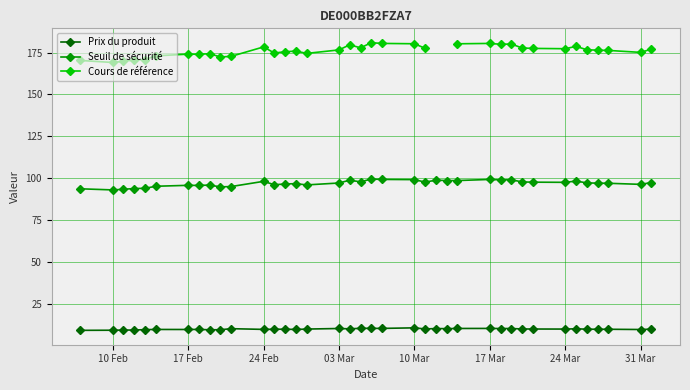

True or false: Prix du produit has a value of 9.9 at 24 Mar.

True